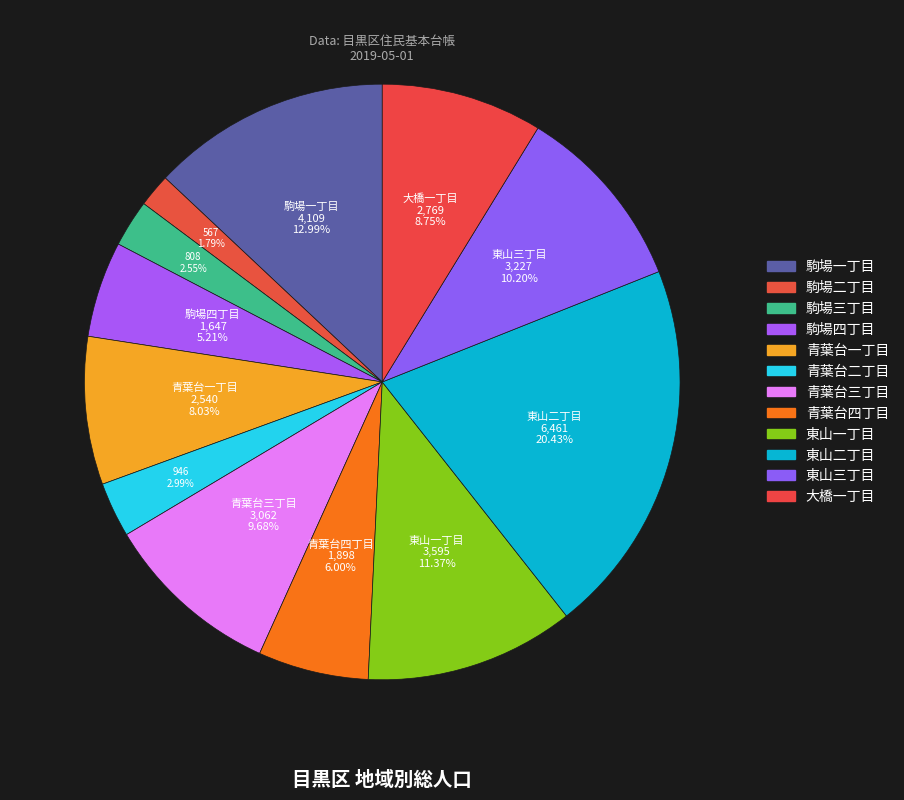

Which slice is the smallest?

駒場二丁目